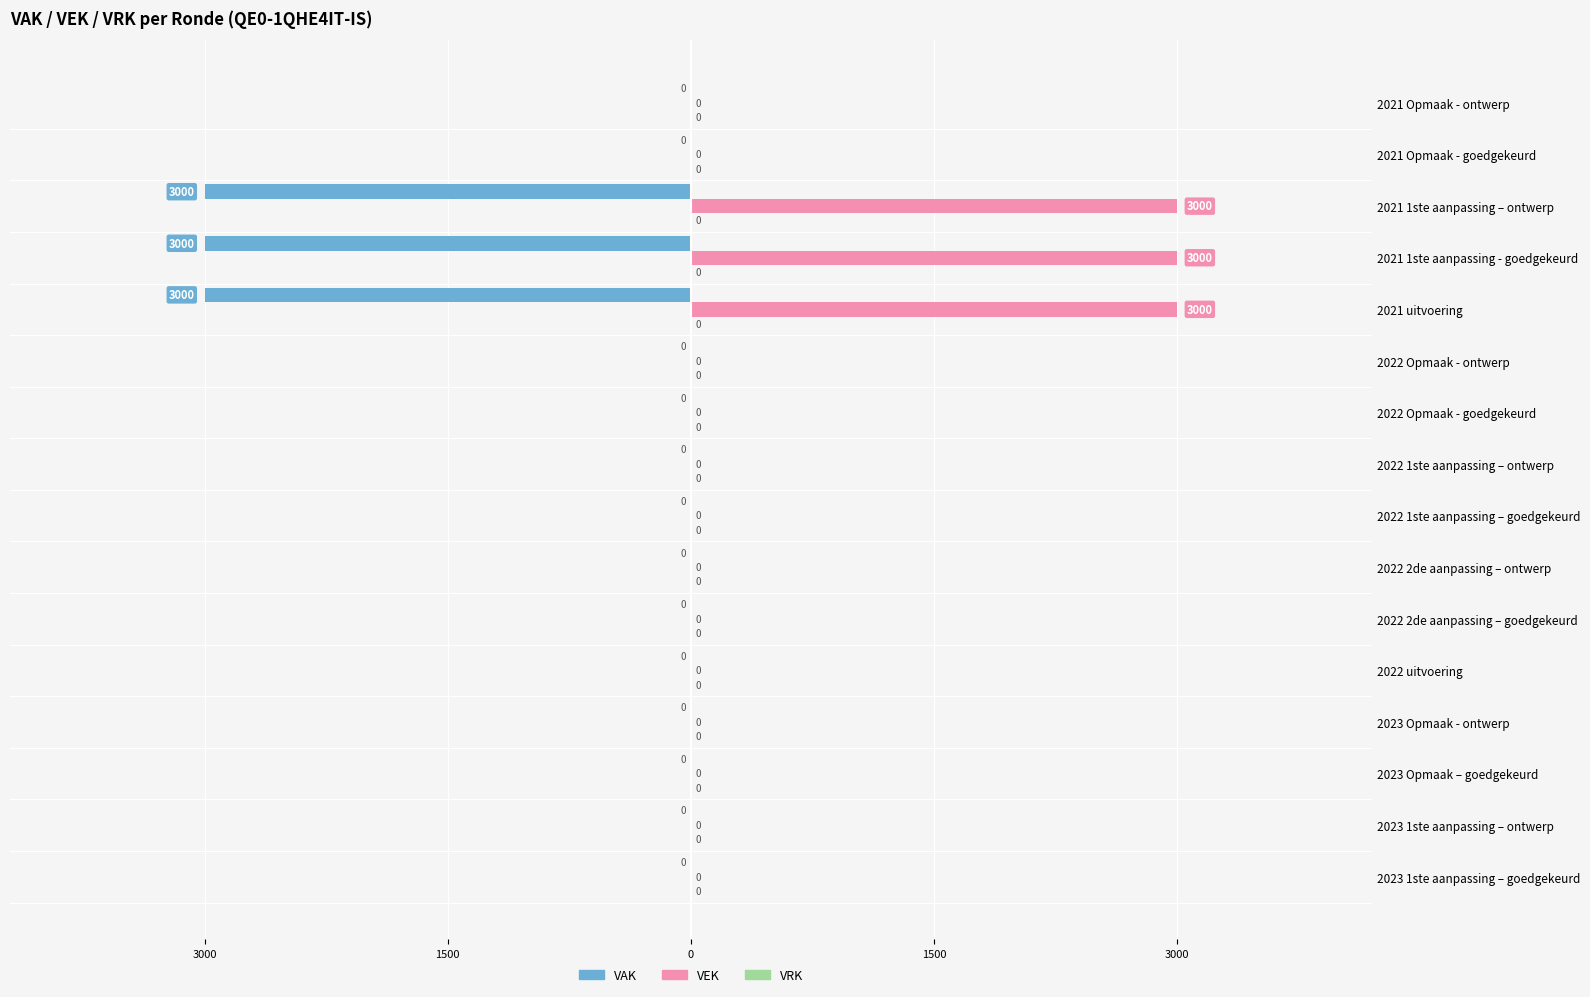

Rank the series by their average value, from highest to lowest.

VEK, VRK, VAK